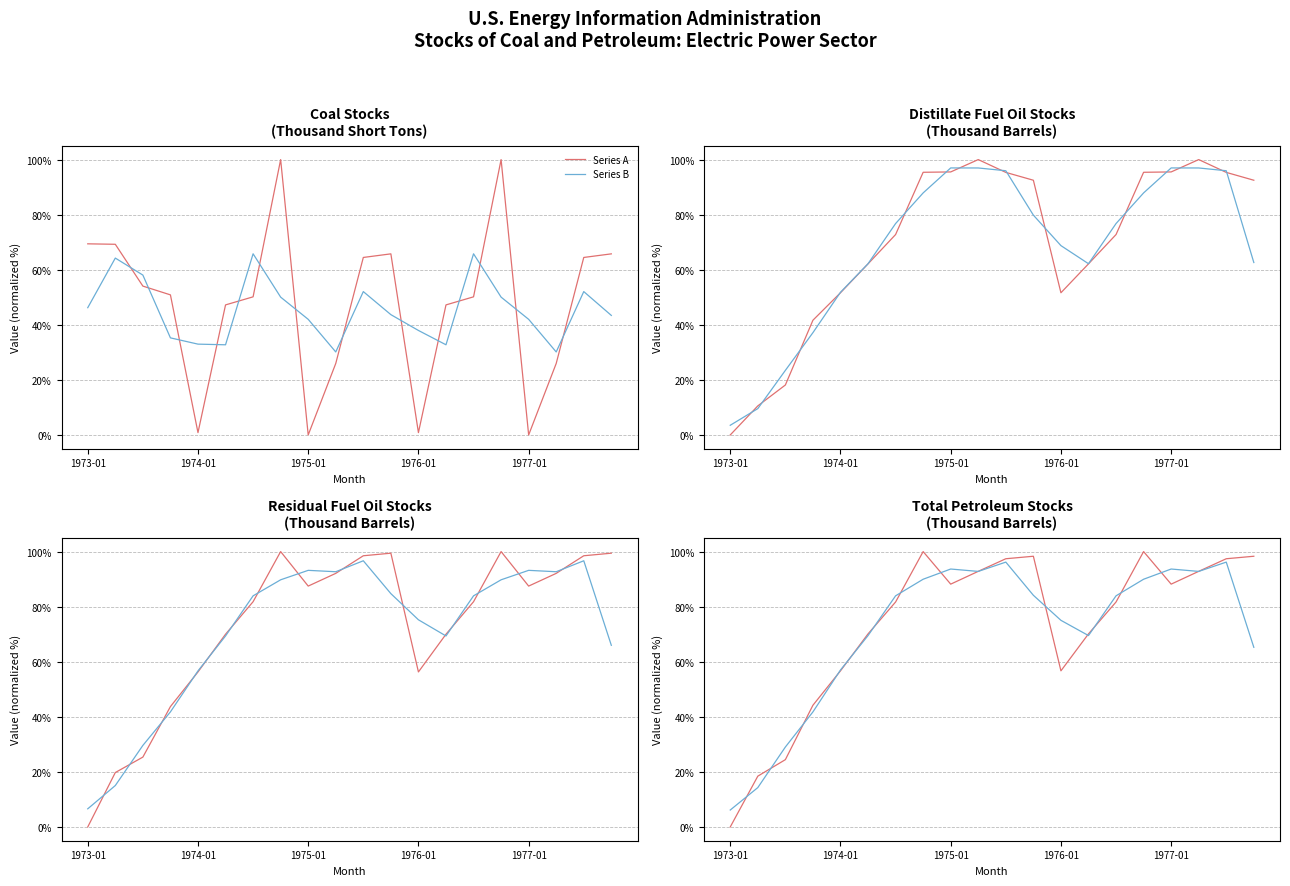

Which series has the widest spread of values?

Series A